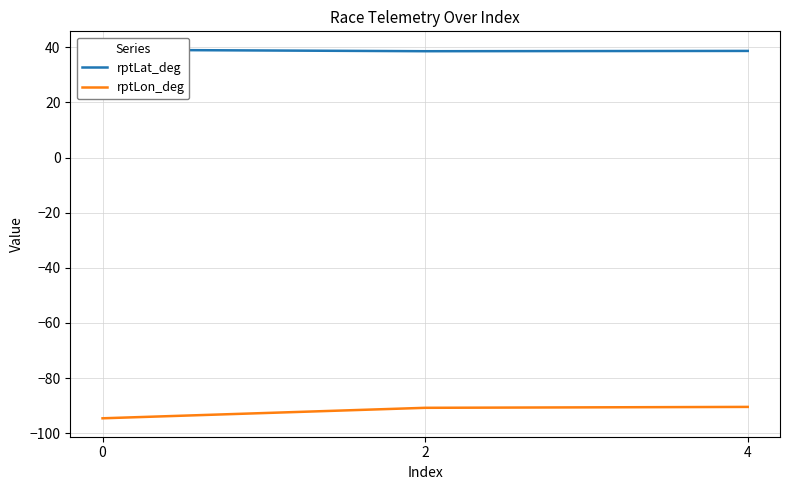

At which label does rptLat_deg reach its minimum?

2